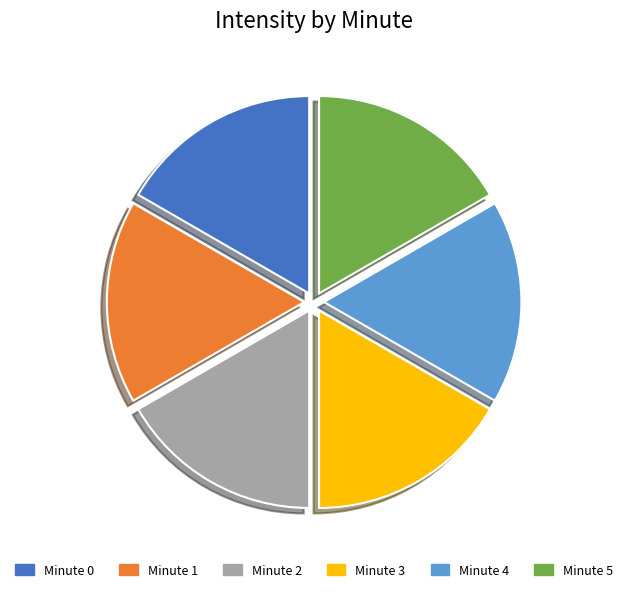

The Minute 5 slice represents 17% of the pie. True or false?

True